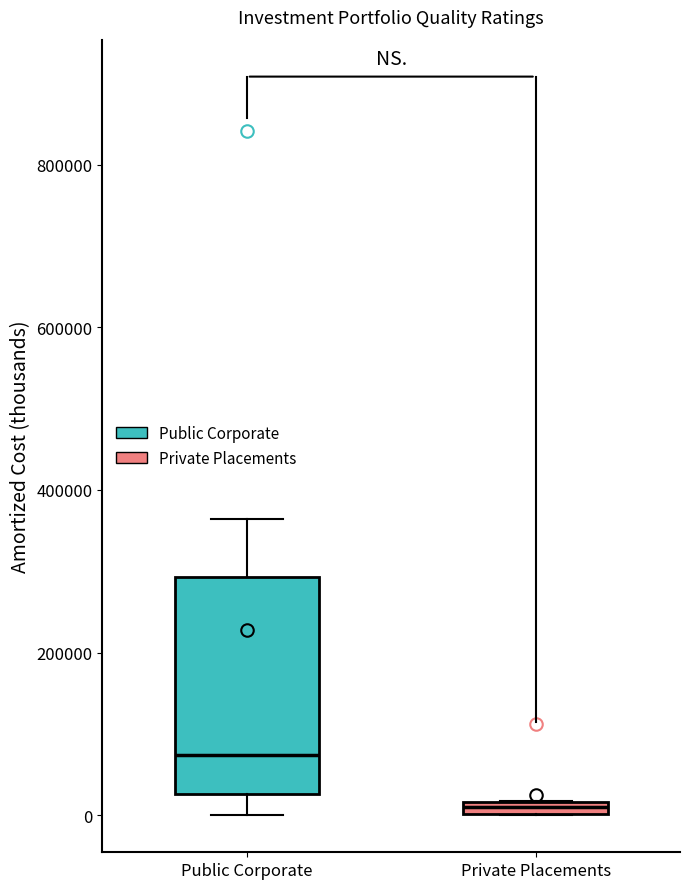

Comparing the boxes themselves (not the whiskers), which one is the tallest?

Public Corporate